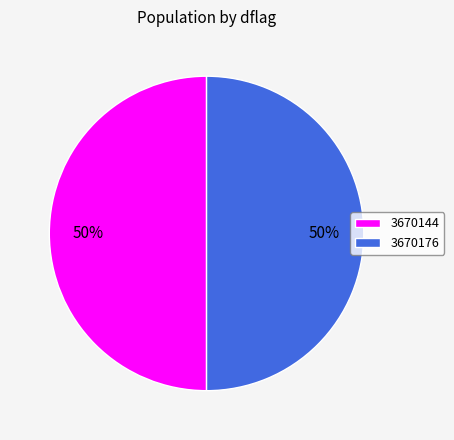

Approximately how many times larger is the value at 3670176 compared to 3670144?

1.0